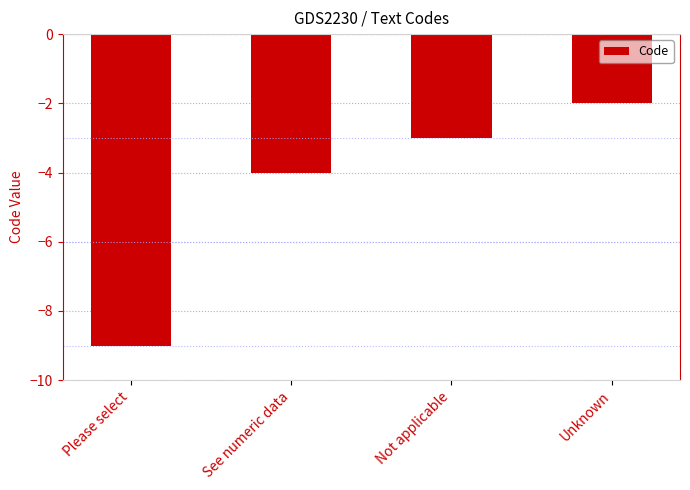

Is it true that the value at Please select is -3?

False